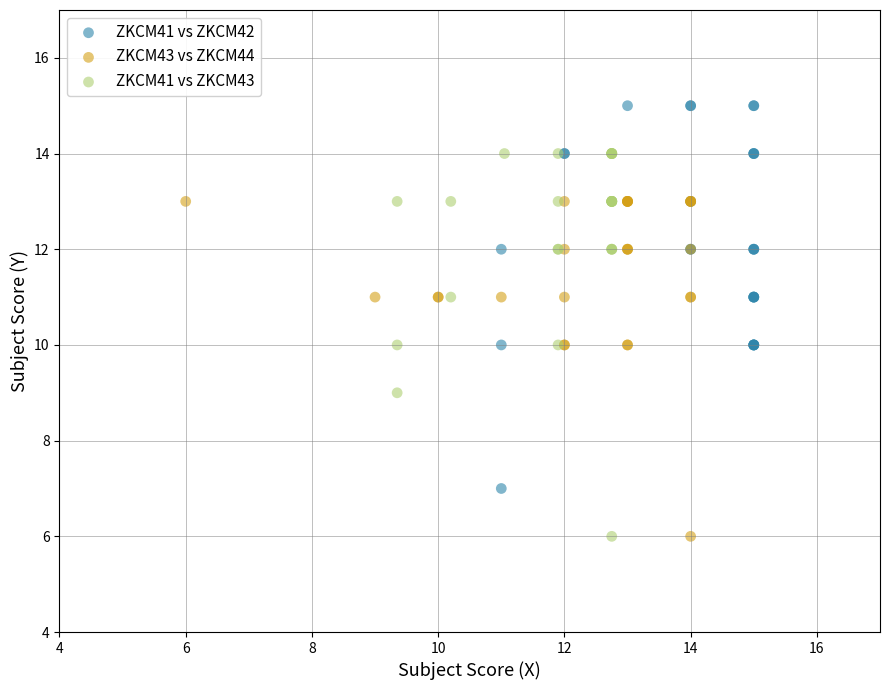

Which series contains the highest Y value?

ZKCM41 vs ZKCM42